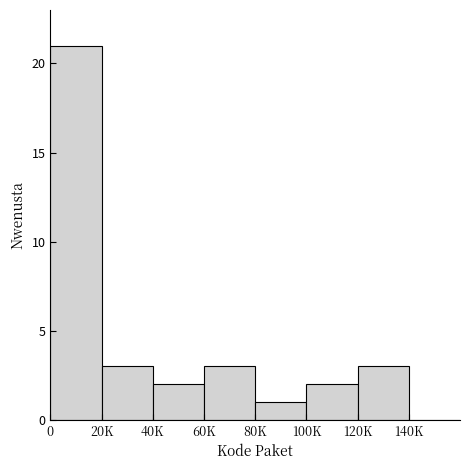

Reading right to left, list all the values displayed in this chart.

140K=0	120K=3	100K=2	80K=1	60K=3	40K=2	20K=3	0=21